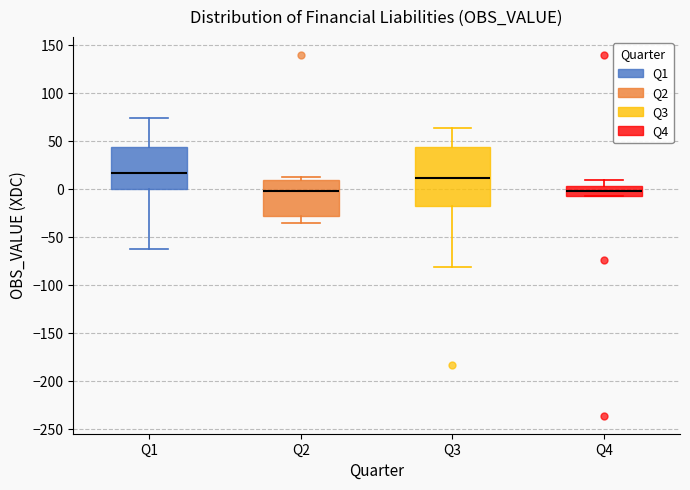

Where is the lower edge of the box for Q1 on the y-axis? The values are not printed on the chart, so give them approximately, as read against the axis.

0